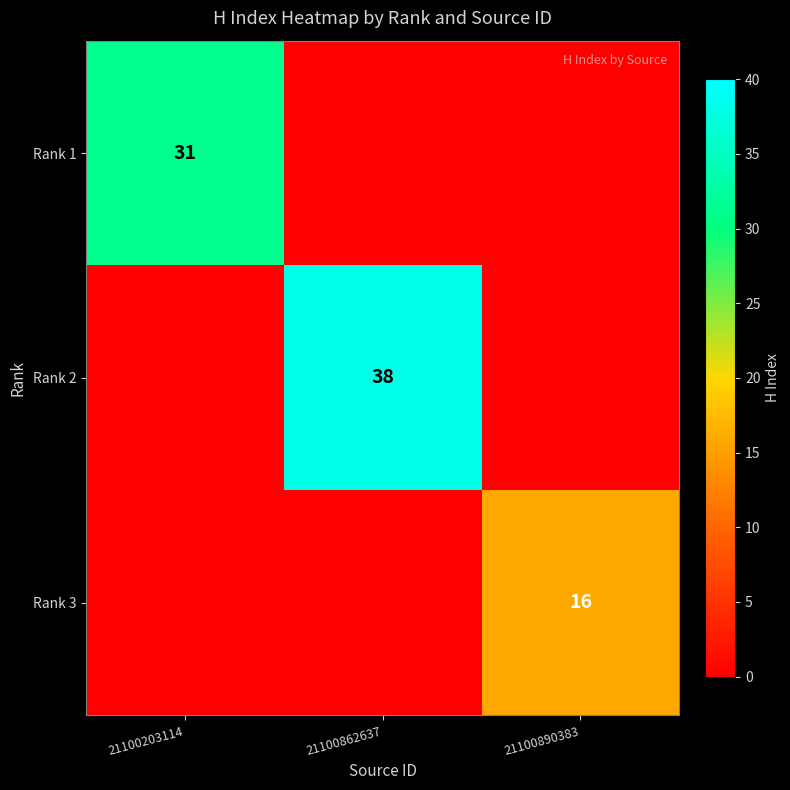

What is the highest value of the Rank 1 series?

31